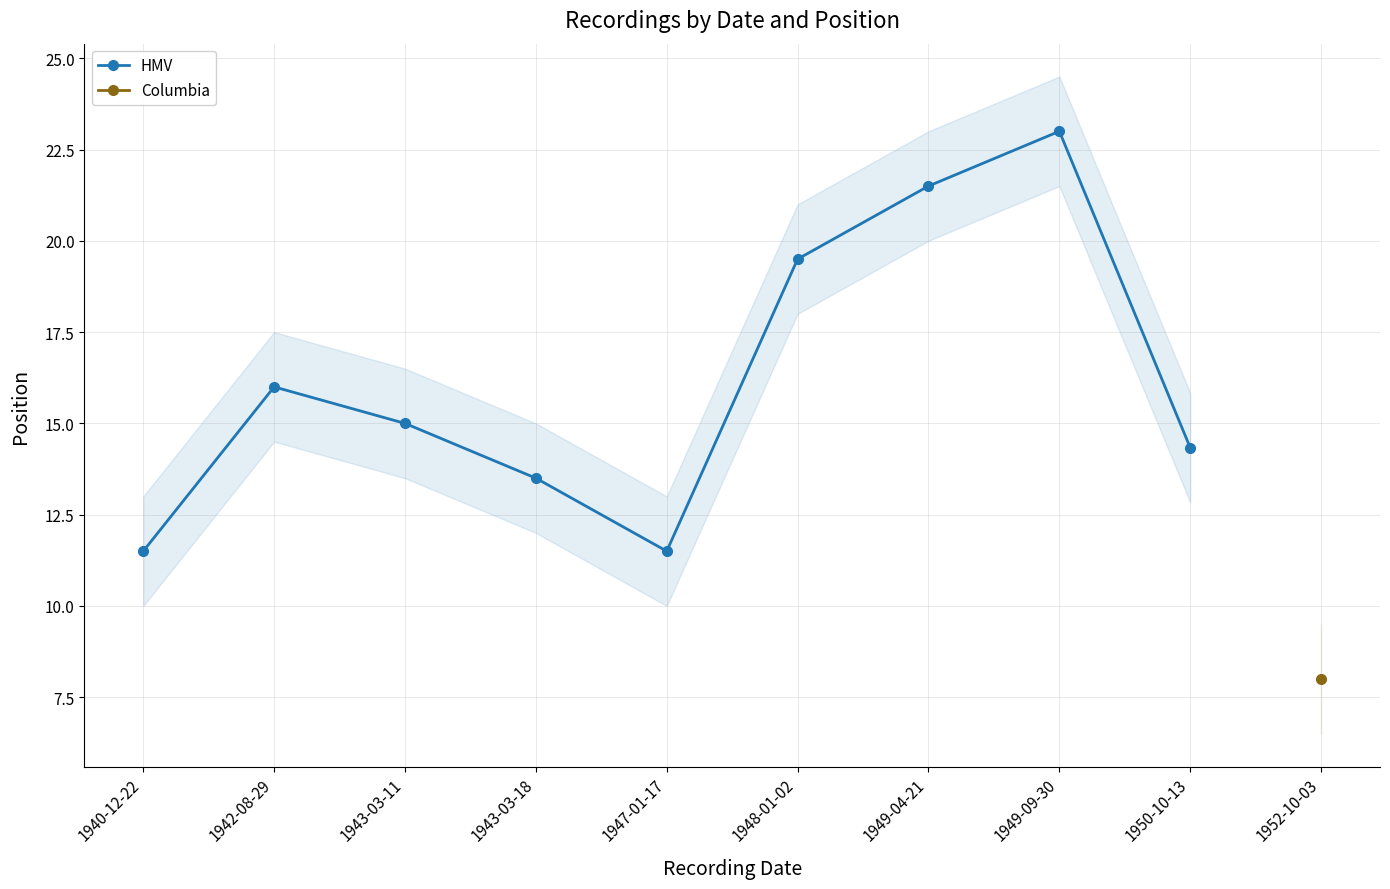

At which label is the value closest to 17?

1942-08-29